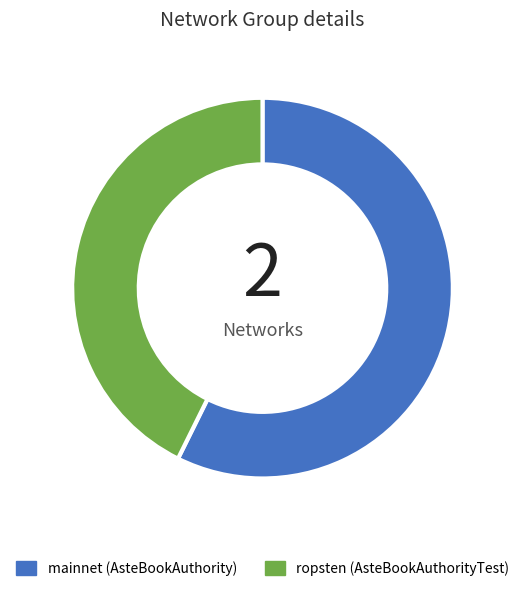

Between mainnet (AsteBookAuthority) and ropsten (AsteBookAuthorityTest), which is larger?

mainnet (AsteBookAuthority)